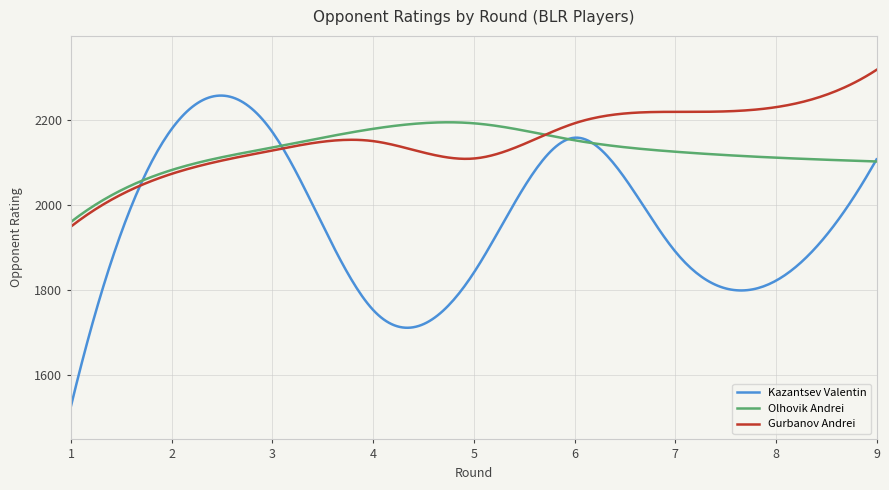

At how many categories does at least one series exceed 1902?

300